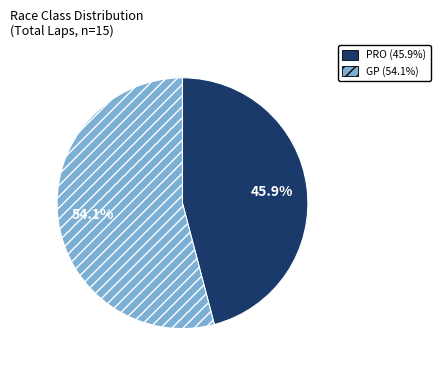

The PRO slice represents 37% of the pie. True or false?

False